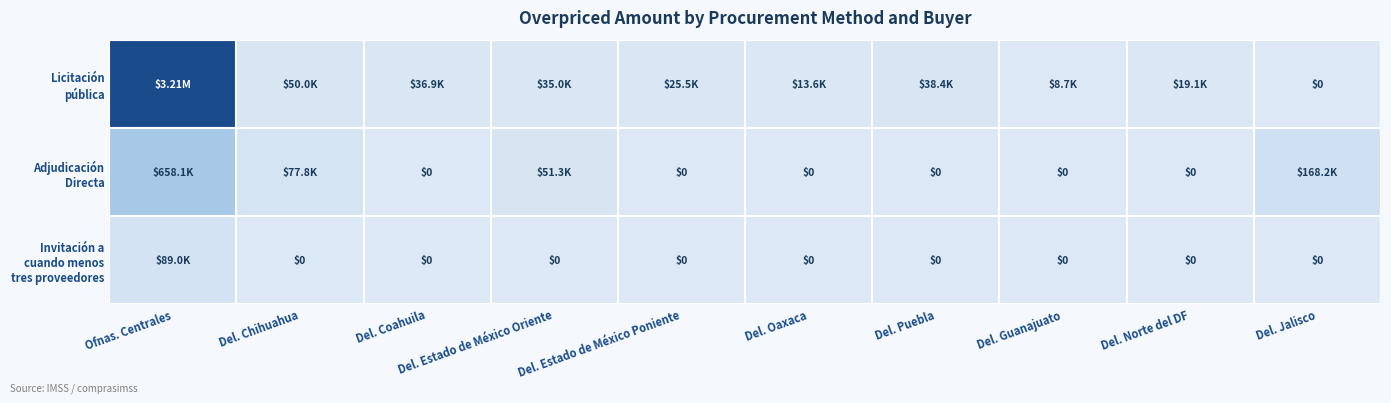

Rank the series at Del. Jalisco from highest to lowest value.

Adjudicación Directa, Licitación pública, Invitación a cuando menos tres proveedores